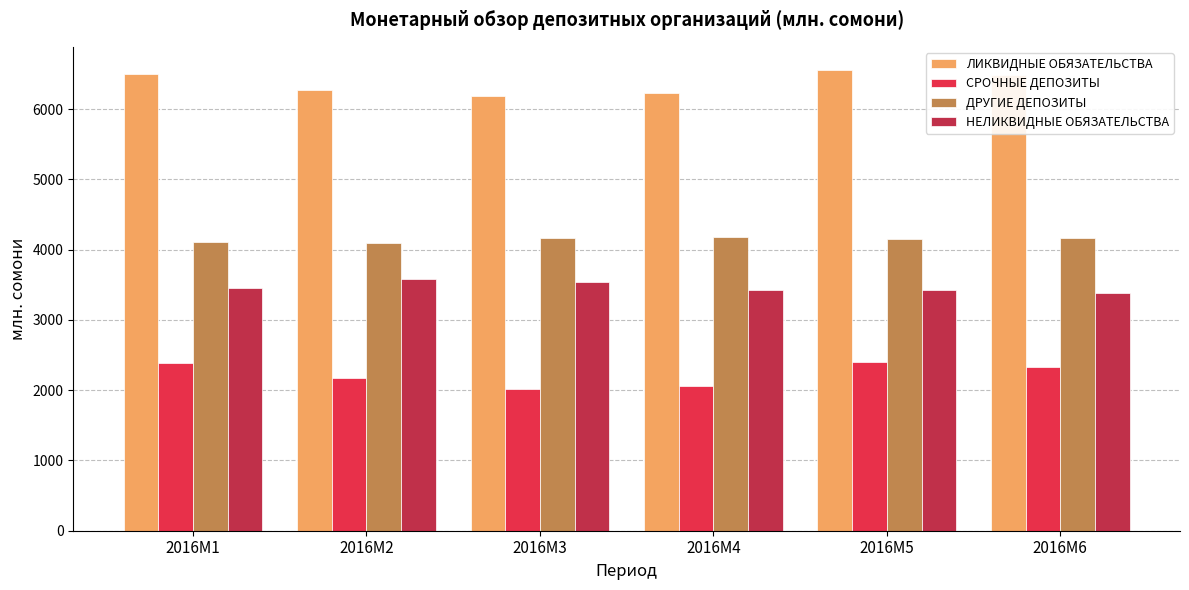

What is the sum of the ДРУГИЕ ДЕПОЗИТЫ values at 2016M5 and 2016M2?

8249.3